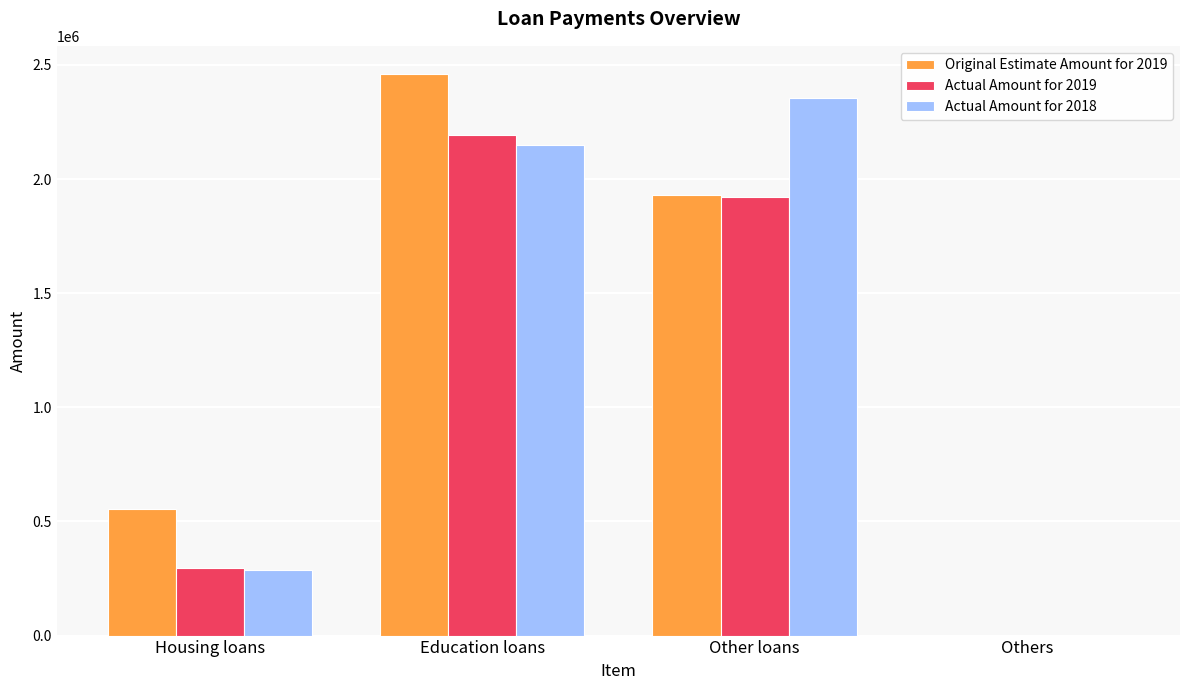

At which category is the sum across all series the highest?

Education loans